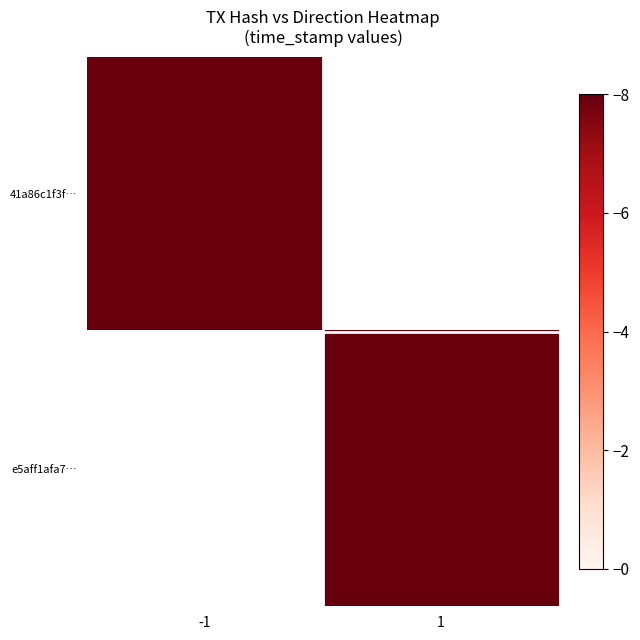

Rank the series by their maximum value, from highest to lowest.

41a86c1f3f…, e5aff1afa7…